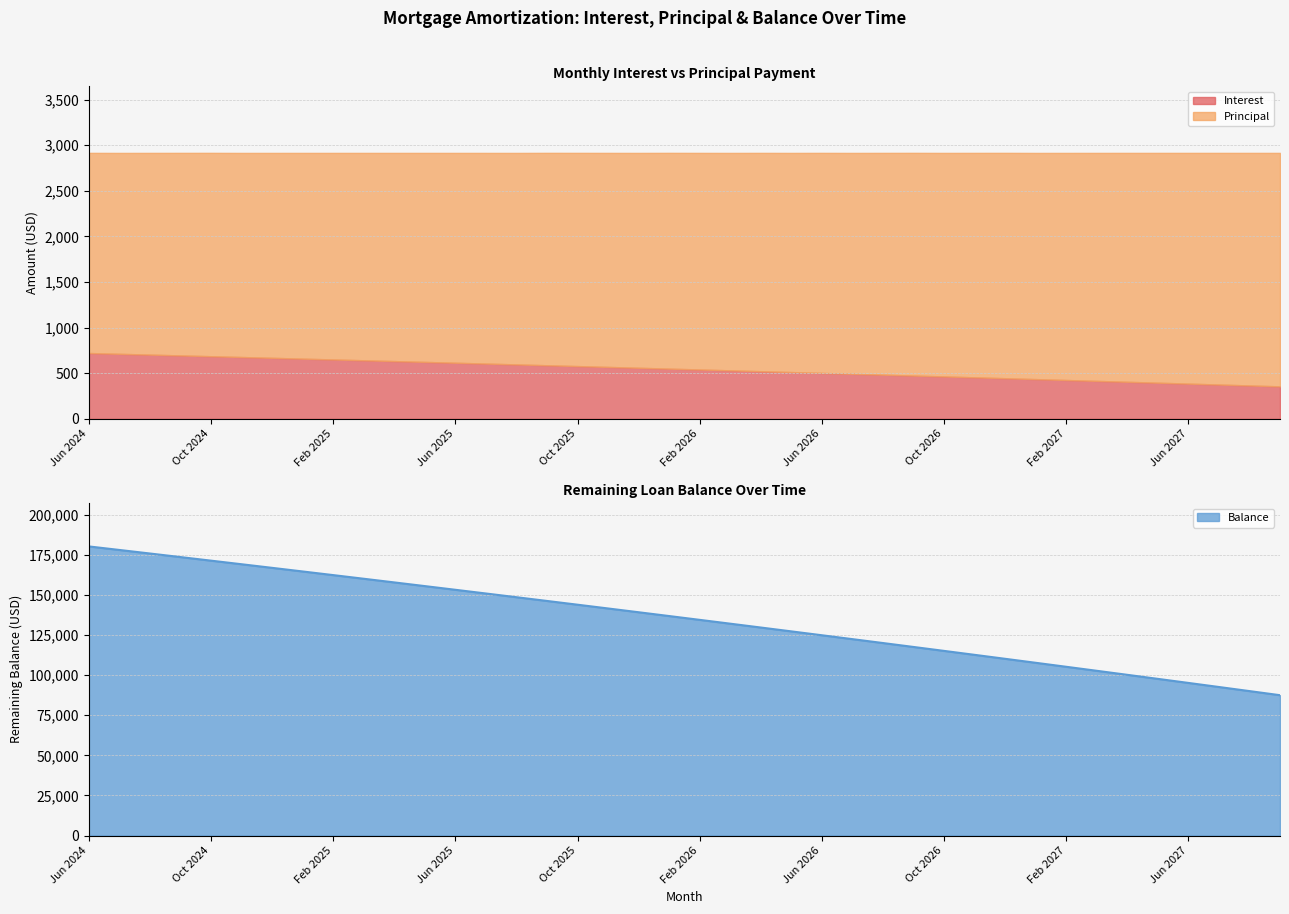

True or false: Principal has a value of 1387.5 at Feb 2027.

False